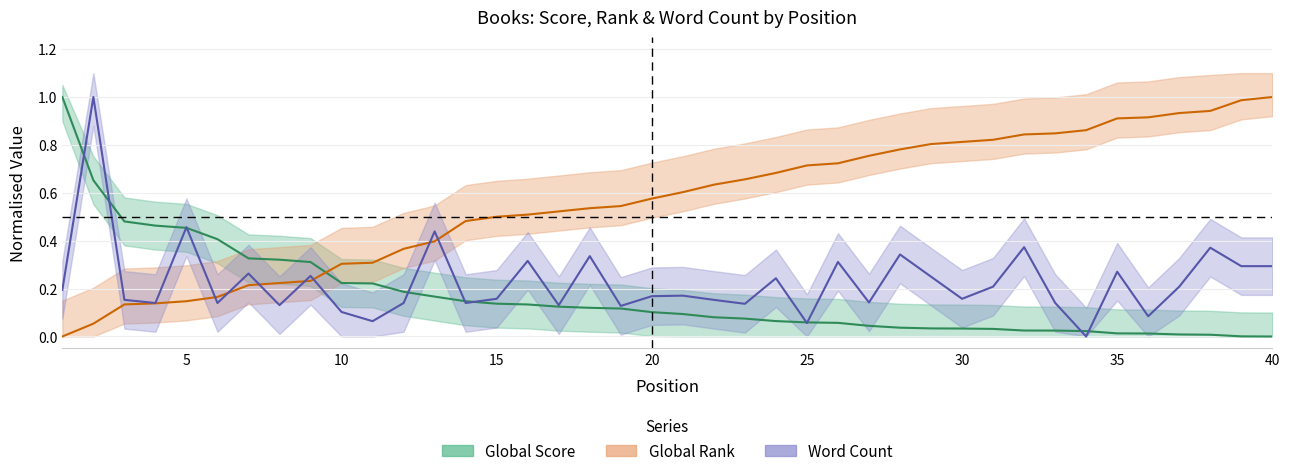

Which has a higher value, 2 or 37?

2